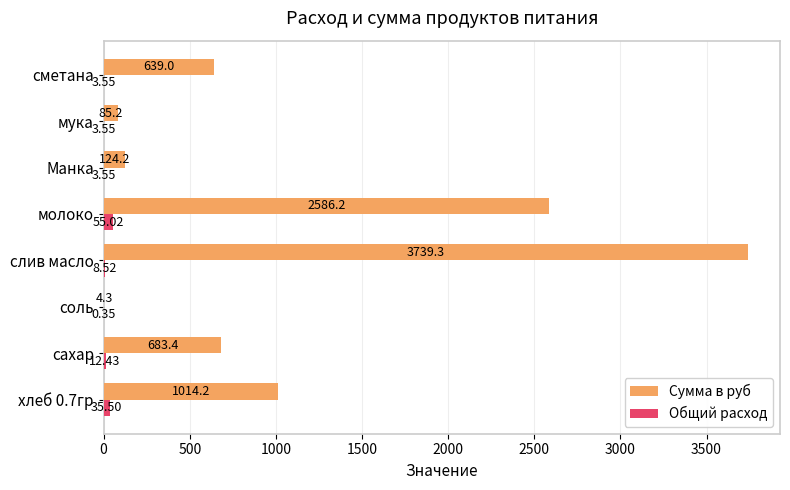

Between сахар and мука, which series saw the biggest shift?

Сумма в руб